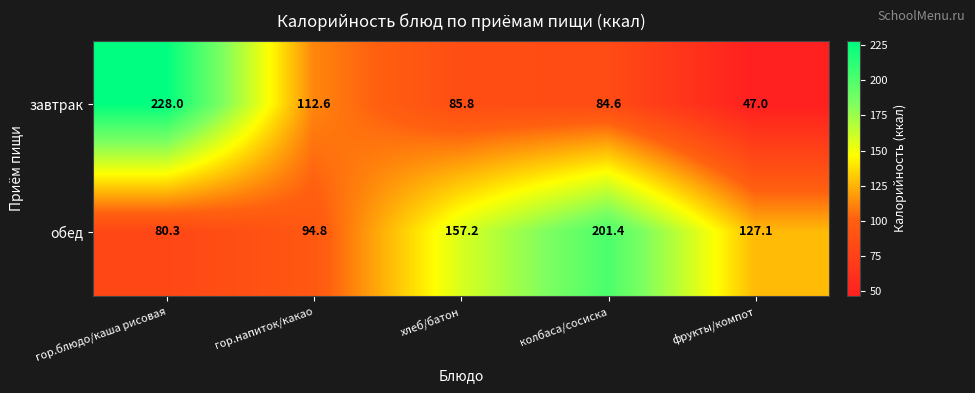

What is the sum of all завтрак values?

558.0